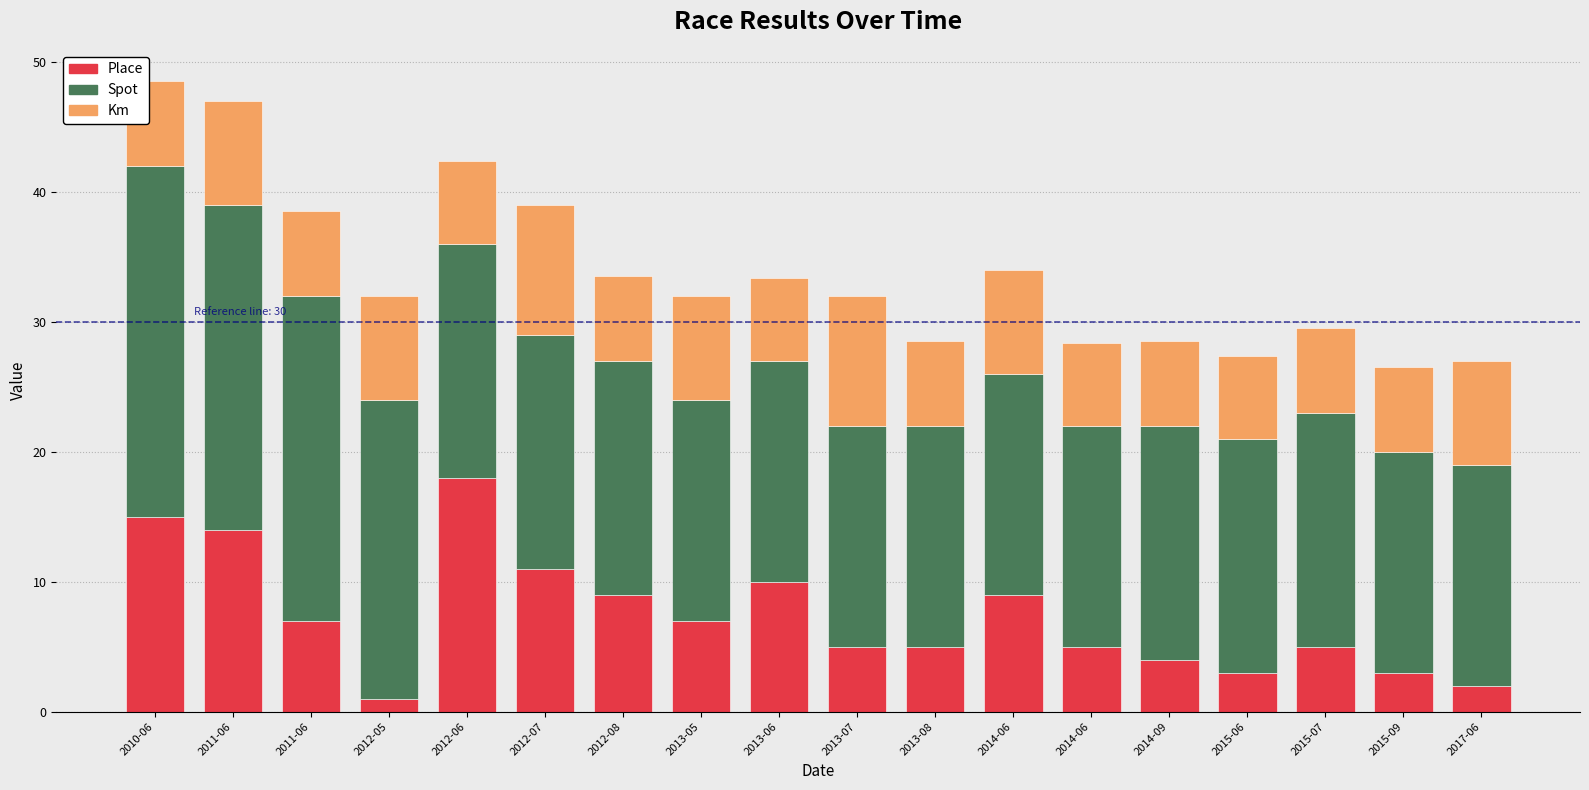

What is the label of the 18th bar from the left?

2017-06